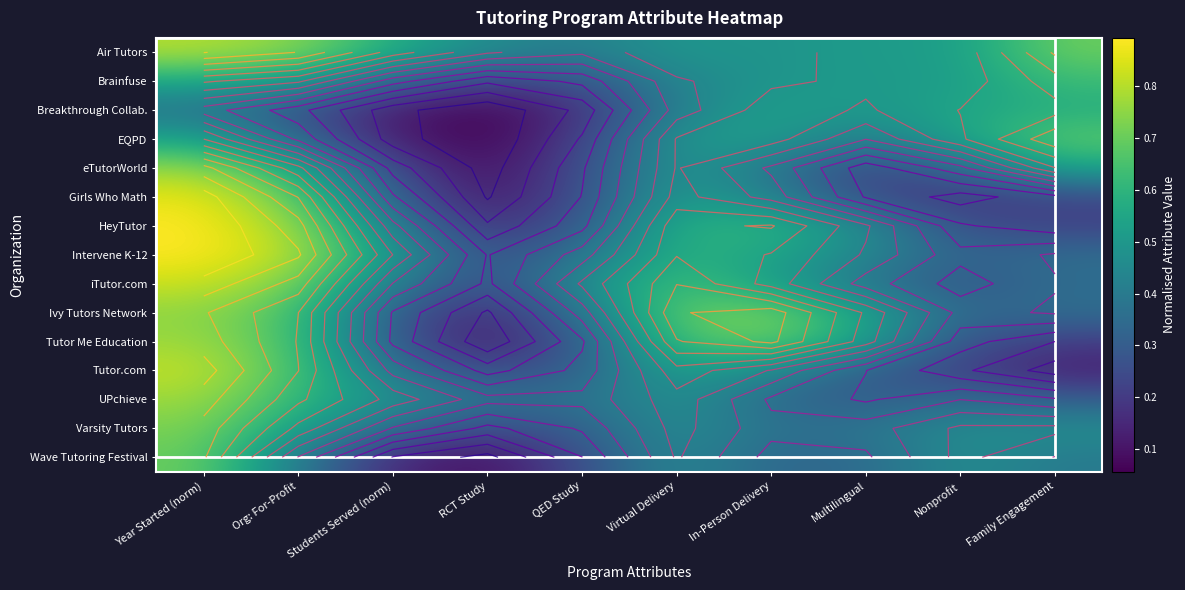

Where is Tutor Me Education nearest to the value 0?

RCT Study